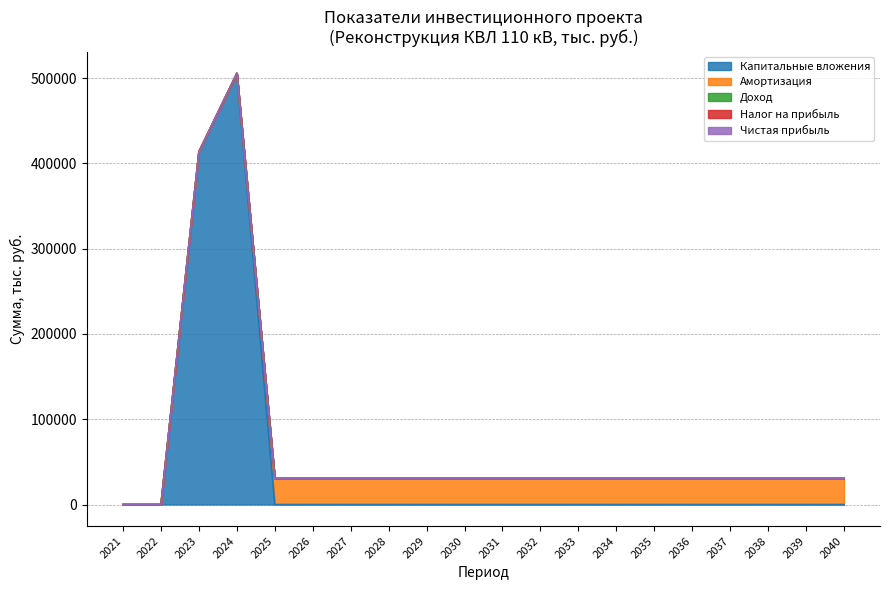

How many lines are shown in the chart?

5